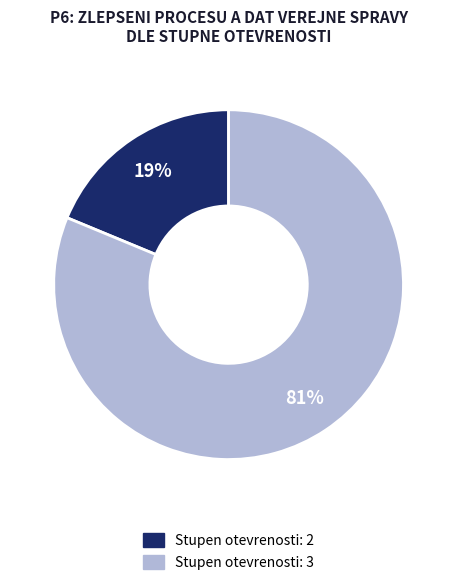

How many slices are in this pie chart?

2